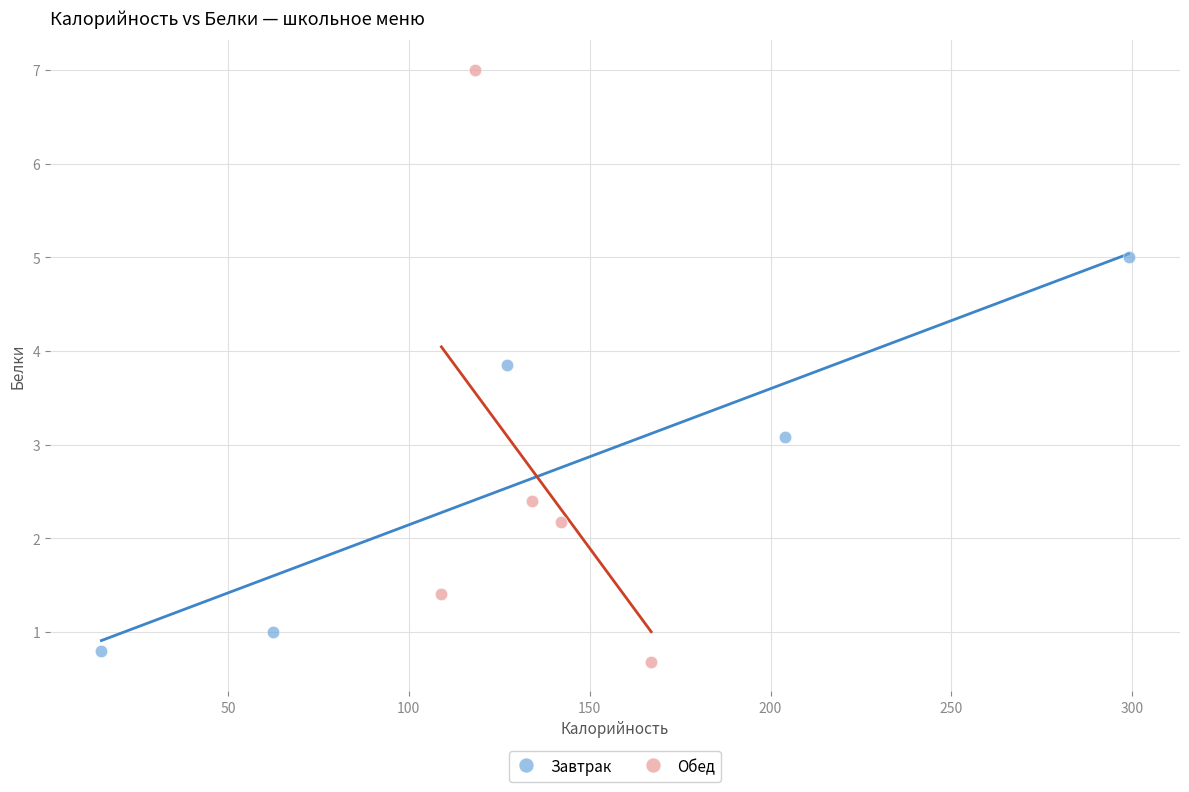

Which series contains the highest Y value?

Обед